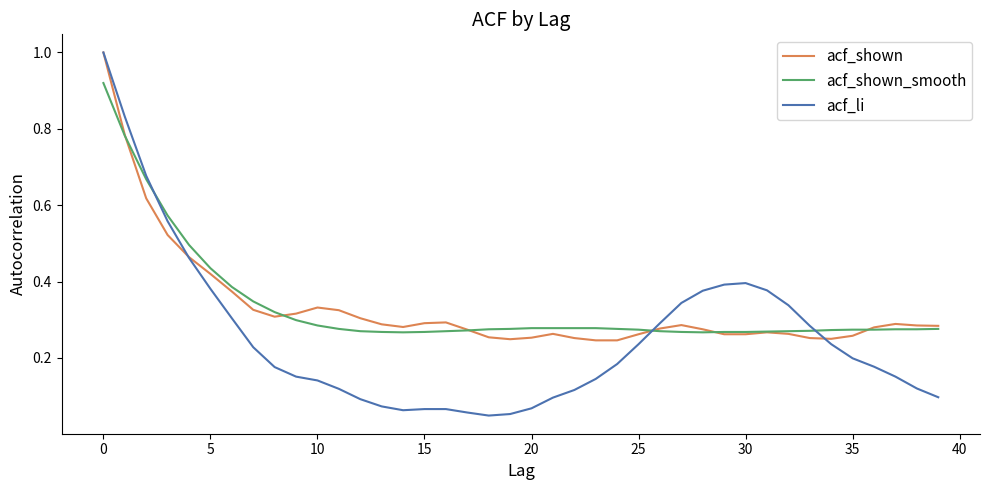

Which series has the largest range (max minus min)?

acf_li